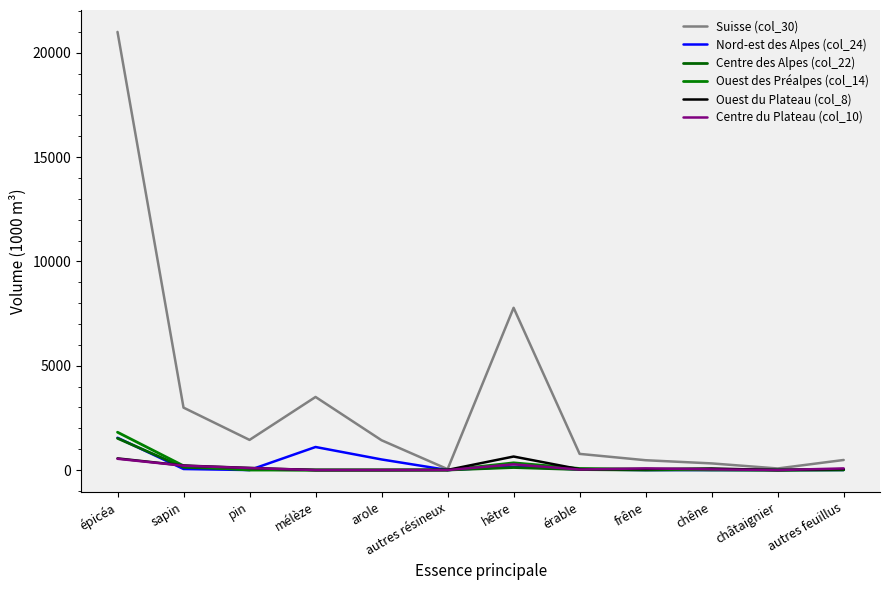

Reading right to left, extract all data points from this chart.

Suisse (col_30): autres feuillus=483	châtaignier=76	chêne=319	frêne=471	érable=775	hêtre=7776	autres résineux=44	arole=1428	mélèze=3503	pin=1445	sapin=2992	épicéa=20997
Nord-est des Alpes (col_24): autres feuillus=2	châtaignier=0	chêne=0	frêne=0	érable=32	hêtre=159	autres résineux=2	arole=508	mélèze=1105	pin=0	sapin=50	épicéa=1548
Centre des Alpes (col_22): autres feuillus=15	châtaignier=0	chêne=25	frêne=0	érable=24	hêtre=121	autres résineux=3	arole=0	mélèze=0	pin=32	sapin=132	épicéa=1521
Ouest des Préalpes (col_14): autres feuillus=10	châtaignier=0	chêne=3	frêne=37	érable=75	hêtre=346	autres résineux=0	arole=0	mélèze=0	pin=0	sapin=204	épicéa=1813
Ouest du Plateau (col_8): autres feuillus=44	châtaignier=0	chêne=75	frêne=47	érable=41	hêtre=648	autres résineux=7	arole=0	mélèze=0	pin=102	sapin=216	épicéa=559
Centre du Plateau (col_10): autres feuillus=78	châtaignier=0	chêne=33	frêne=80	érable=25	hêtre=273	autres résineux=1	arole=0	mélèze=0	pin=95	sapin=209	épicéa=540